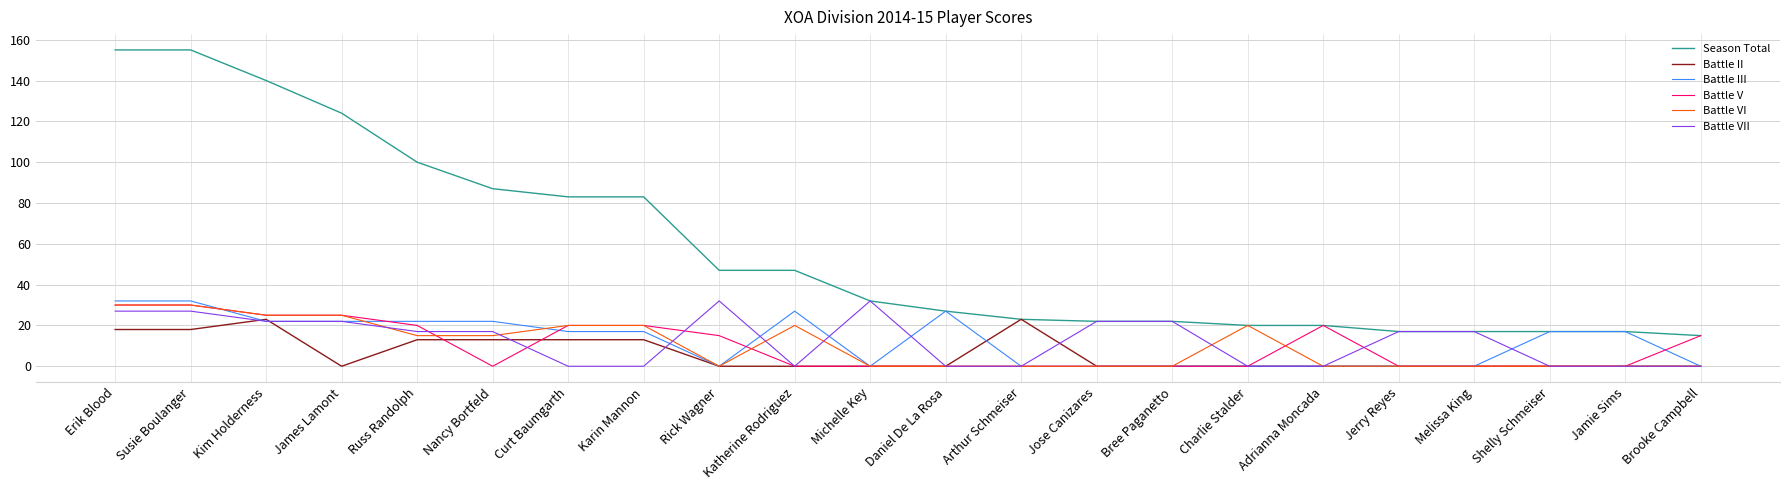

The value of Season Total at Jose Canizares is 6. True or false?

False